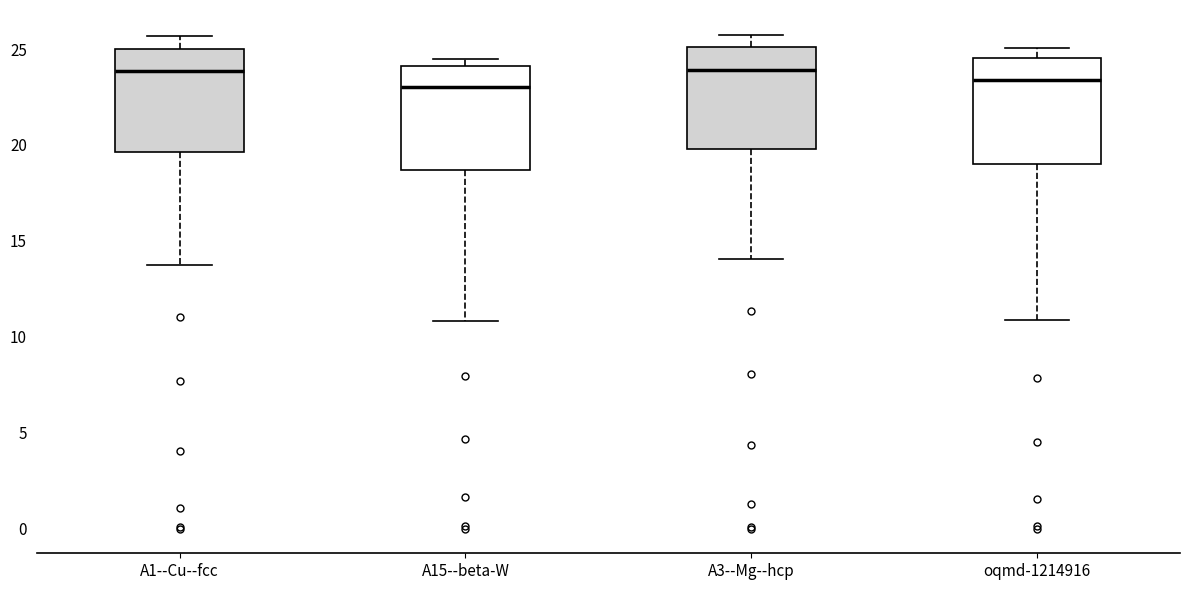

Reading left to right, read every box against the y-axis: the position of its median line, the range the box covers, and the ends of its whiskers. The values are not printed on the chart, so give them approximately, as read against the axis.

A1--Cu--fcc: median 24.0, box 19.5 to 25.0, whiskers 13.5 to 25.5
A15--beta-W: median 23.0, box 18.5 to 24.0, whiskers 11.0 to 24.5
A3--Mg--hcp: median 24.0, box 20.0 to 25.0, whiskers 14.0 to 26.0
oqmd-1214916: median 23.5, box 19.0 to 24.5, whiskers 11.0 to 25.0